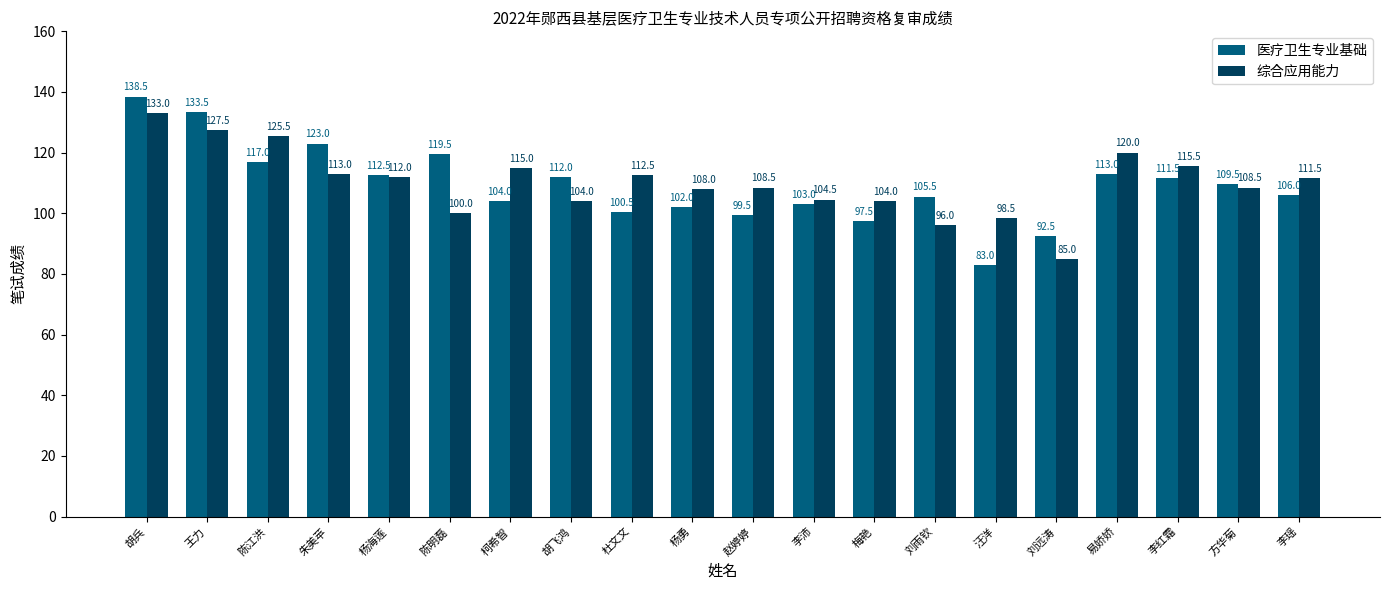

Rank the categories by 医疗卫生专业基础 value from highest to lowest.

胡兵, 王力, 朱美苹, 陈明磊, 陈江洪, 易娇娇, 杨海莲, 胡飞鸿, 李红霜, 方华菊, 李瑶, 刘雨钦, 柯希智, 李沛, 杨勇, 杜文文, 赵婷婷, 梅艳, 刘远涛, 汪洋